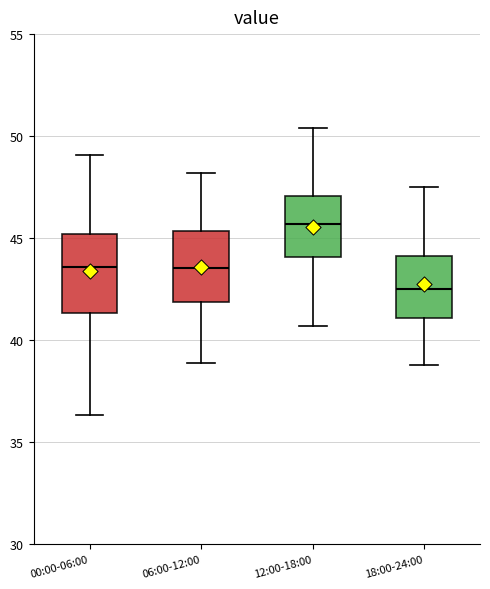

Reading left to right, transcribe this box plot: for each box, give where its median line is, the range the box spans, and where its two whiskers end, as read against the y-axis. The values are not printed on the chart, so give them approximately, as read against the axis.

00:00-06:00: median 43.5, box 41.5 to 45.0, whiskers 36.5 to 49.0
06:00-12:00: median 43.5, box 42.0 to 45.5, whiskers 39.0 to 48.0
12:00-18:00: median 45.5, box 44.0 to 47.0, whiskers 40.5 to 50.5
18:00-24:00: median 42.5, box 41.0 to 44.0, whiskers 39.0 to 47.5